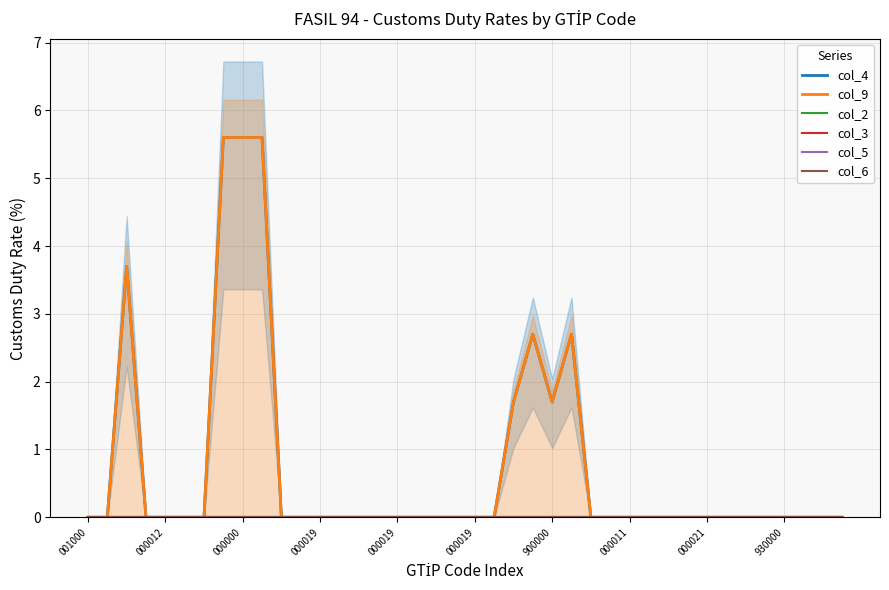

Between 000011 and 34, which is larger?

000011